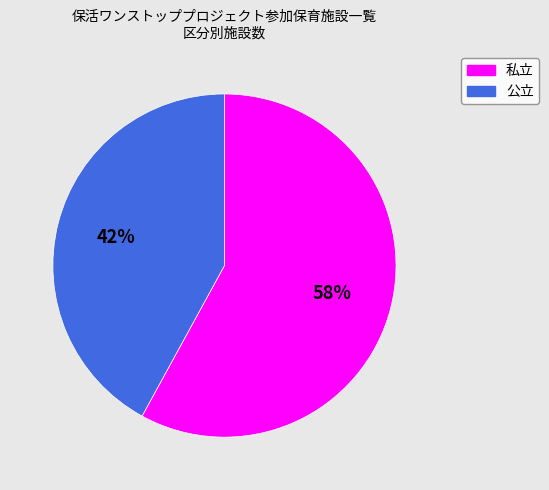

How many segments does this pie chart have?

2